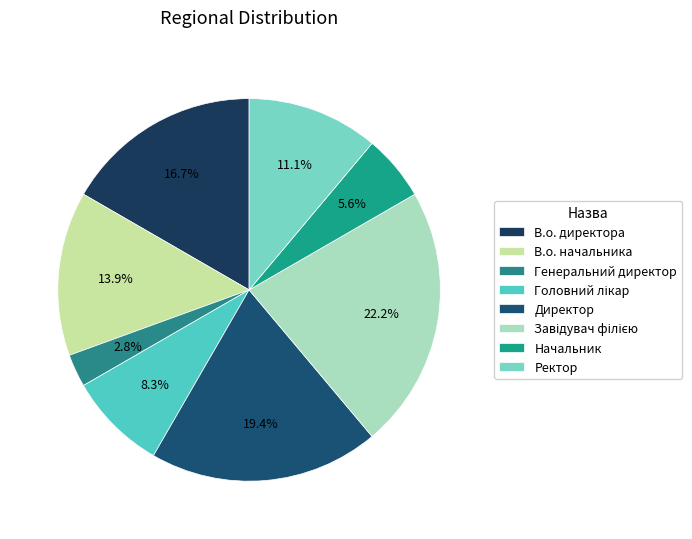

How much of the chart is everything except Завідувач філією?

77.8%